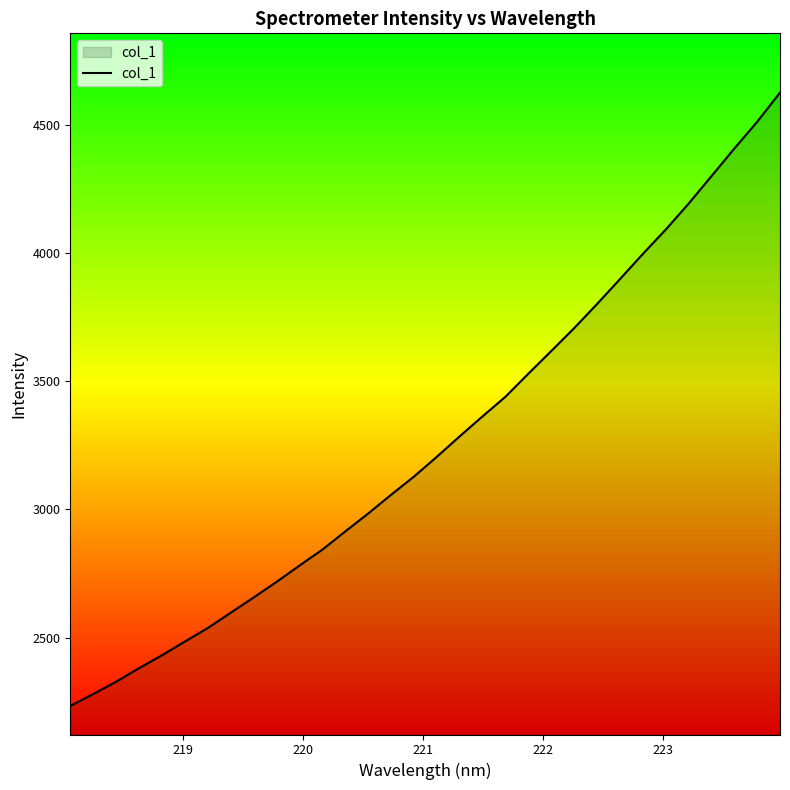

What is the difference between the maximum and minimum values?

2393.9